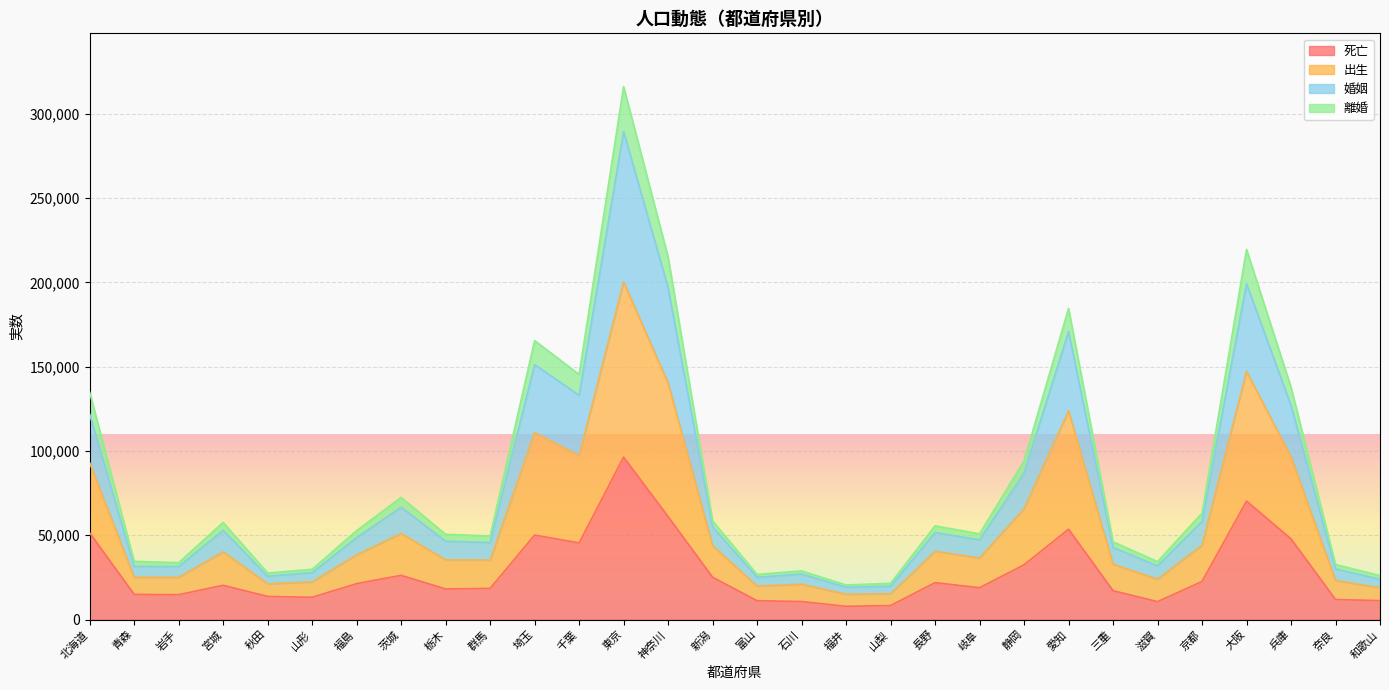

True or false: 婚姻 and 離婚 cross at least once.

False